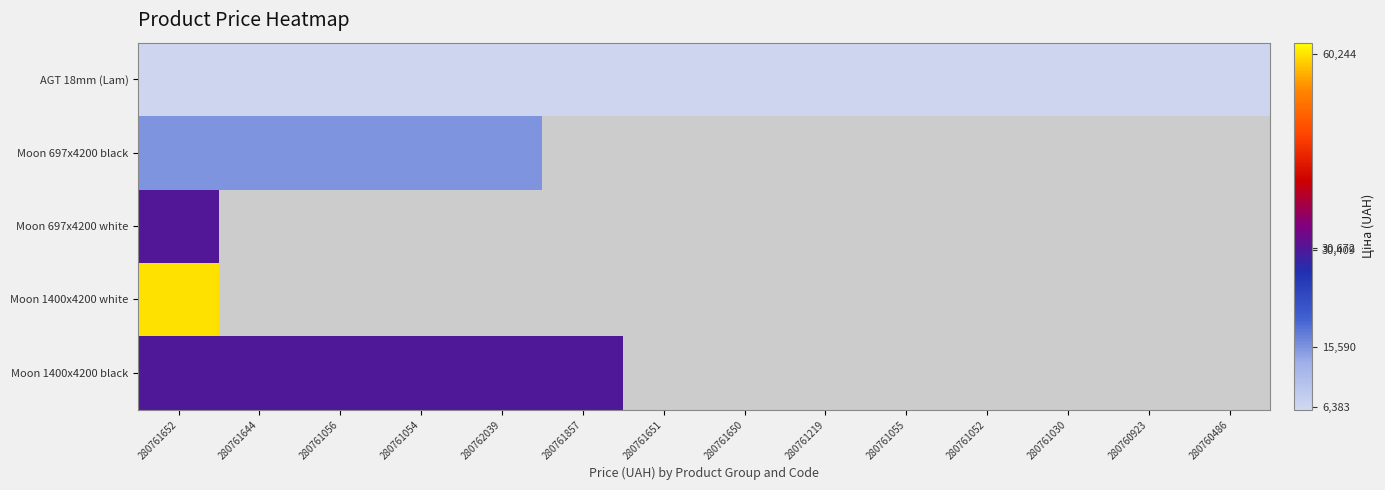

Rank the series at 280761055 from highest to lowest value.

AGT 18mm (Lam), Moon 697x4200 black, Moon 697x4200 white, Moon 1400x4200 white, Moon 1400x4200 black